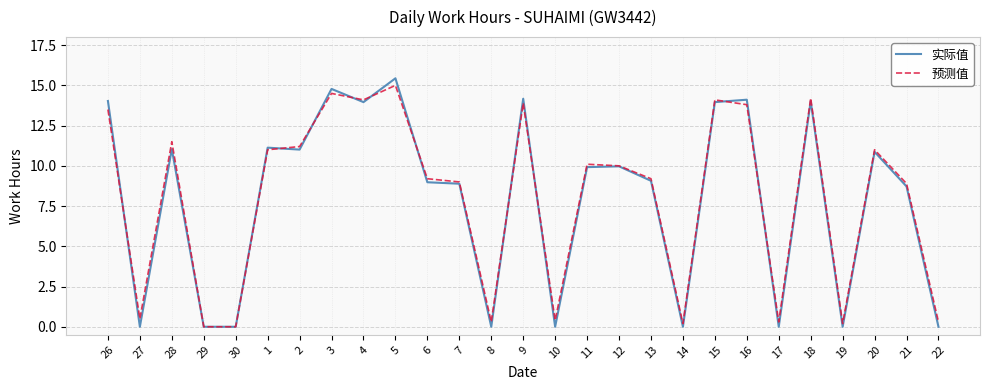

Where is 实际值 nearest to the value 7?

21